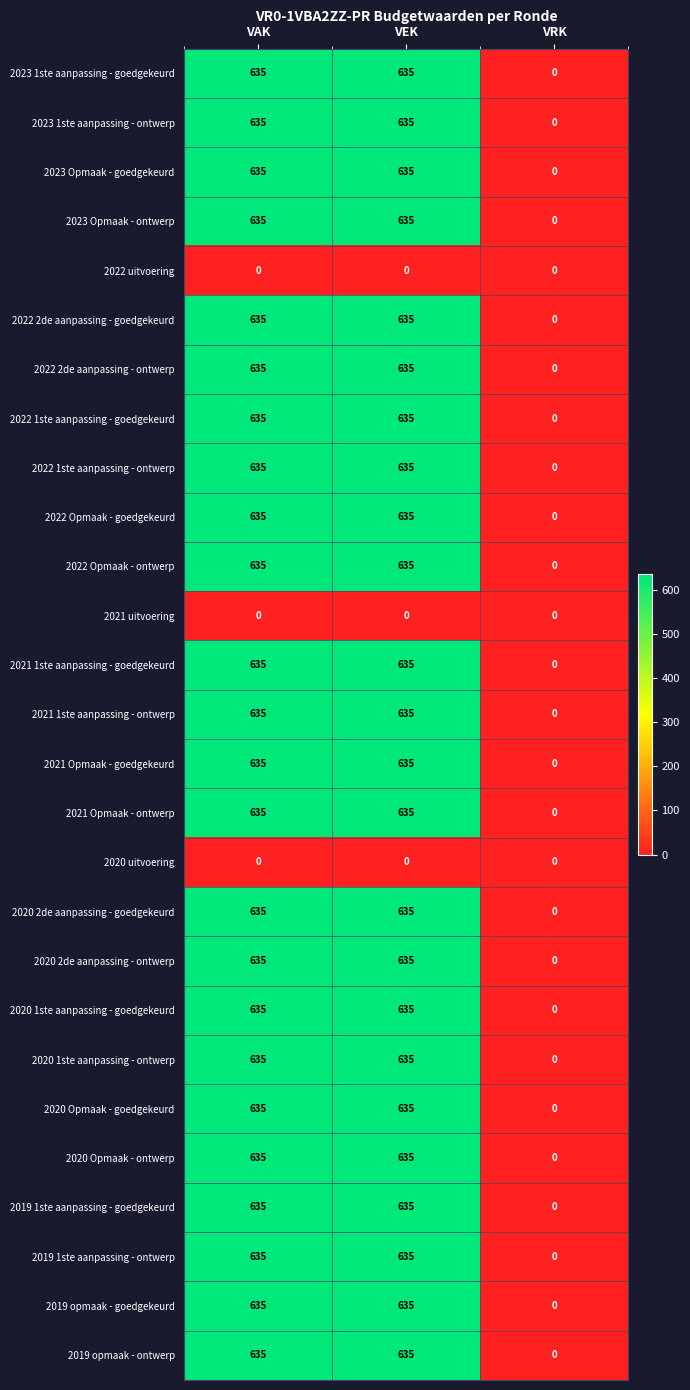

At how many categories does at least one series exceed 211?

2